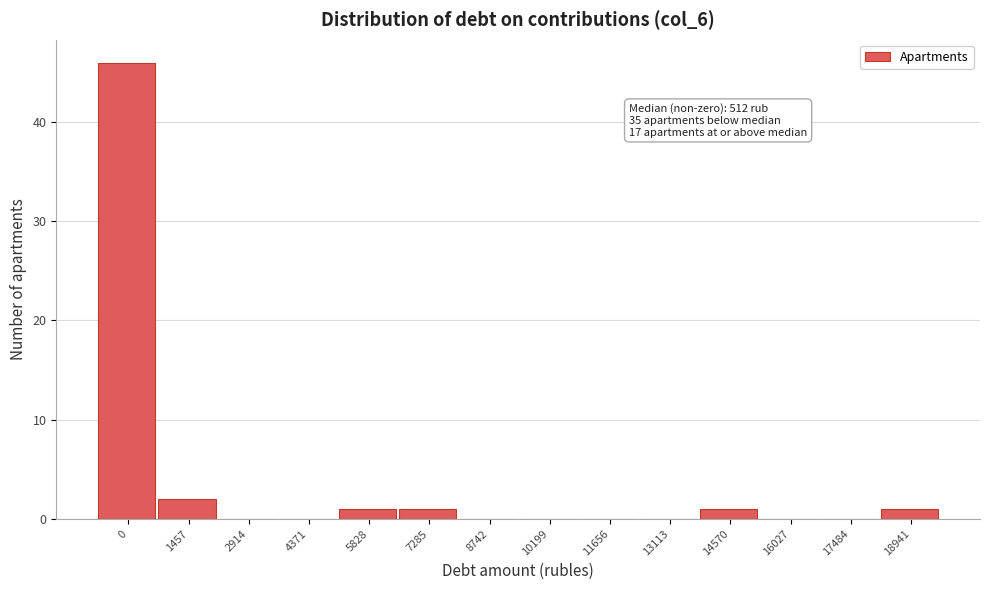

Reading right to left, what are all the values shown in this chart?

18941=1	17484=0	16027=0	14570=1	13113=0	11656=0	10199=0	8742=0	7285=1	5828=1	4371=0	2914=0	1457=2	0=46